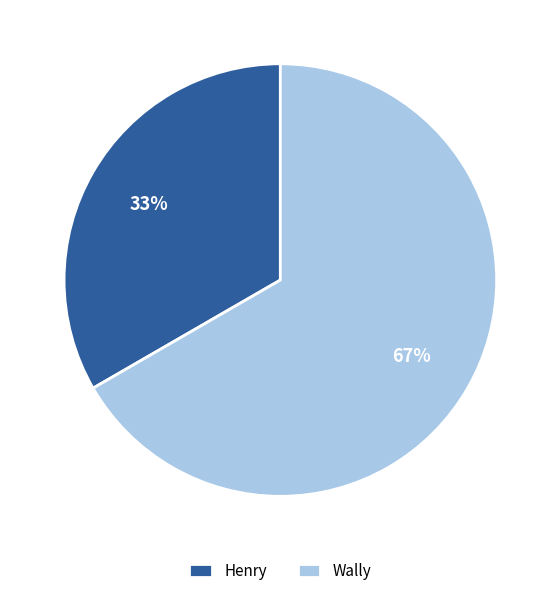

Rank the categories by value from lowest to highest.

Henry, Wally